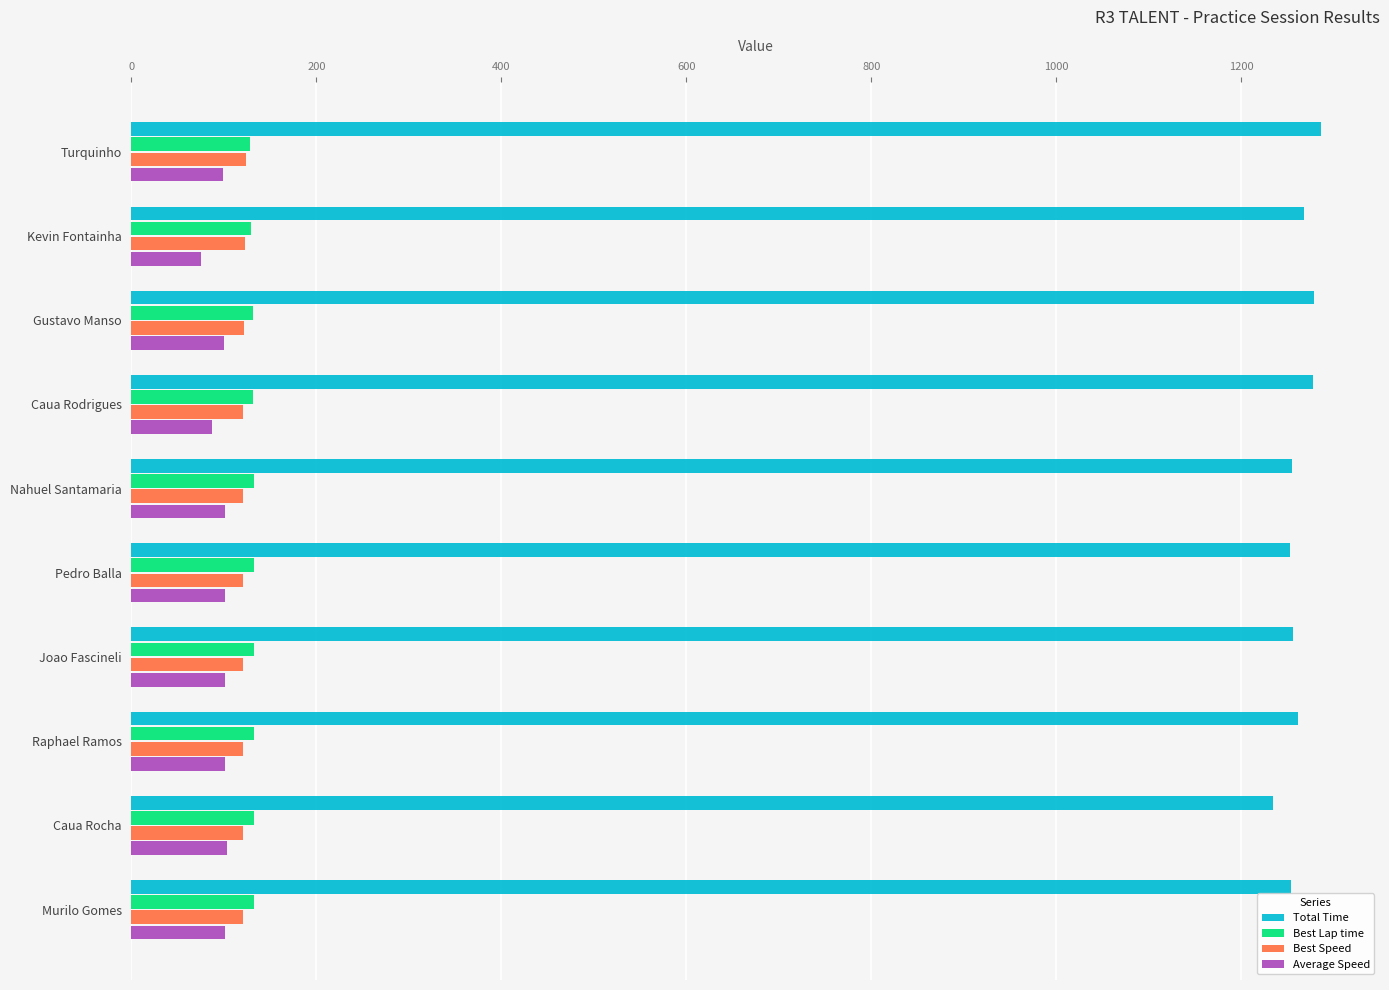

Read the Total Time value at Kevin Fontainha.

1267.8